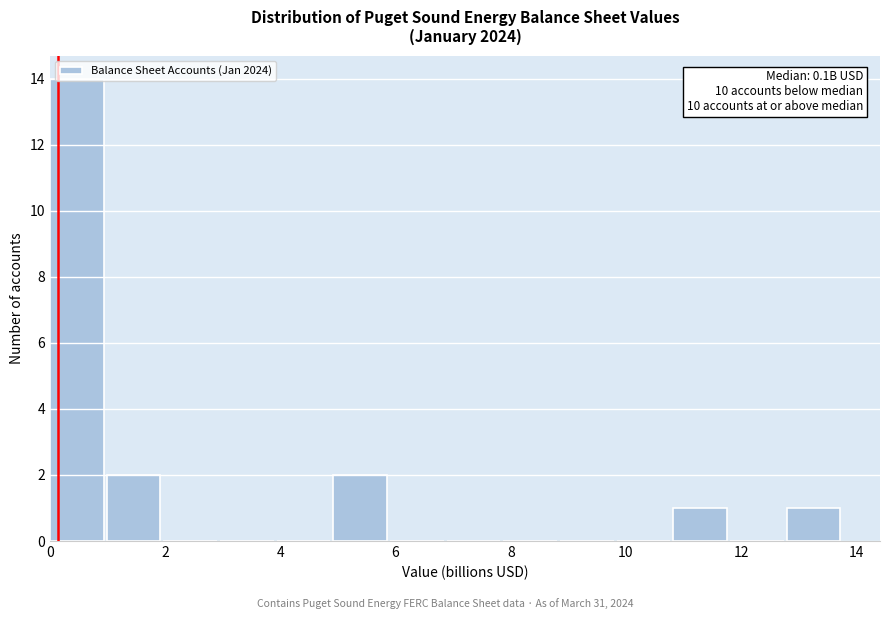

Over which range of the x-axis is the bar tallest?

0.0 to 1.0